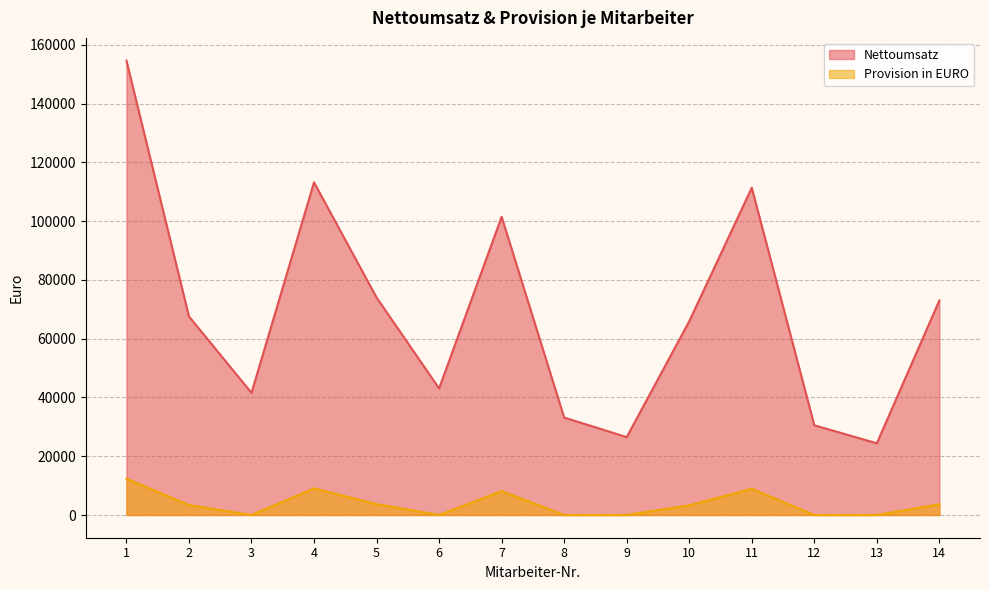

The Provision in EURO series shows 15474.2 at 4. True or false?

False